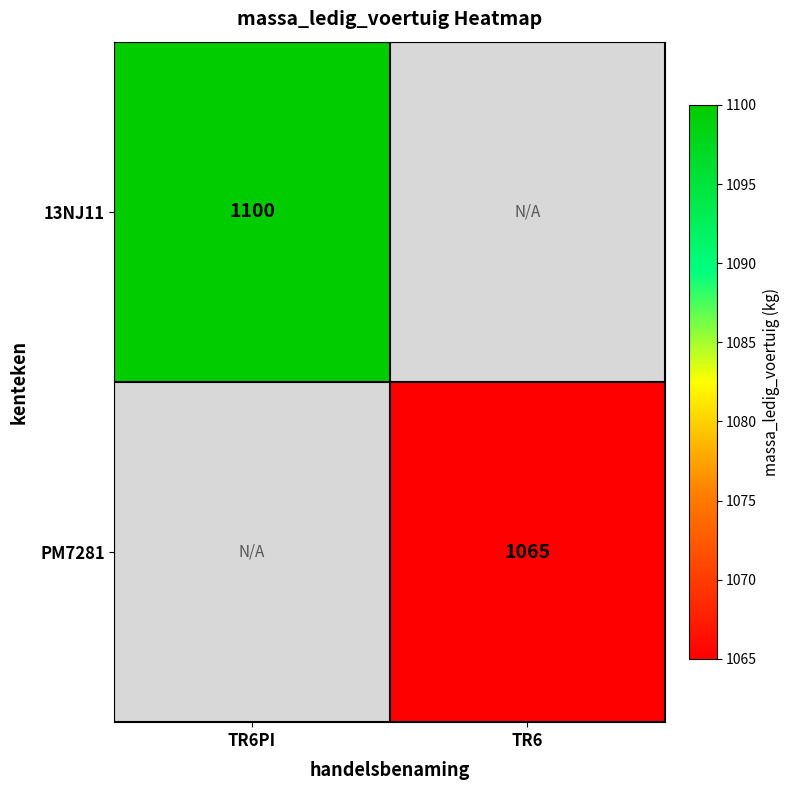

The value of 13NJ11 at TR6PI is 1914.8. True or false?

False